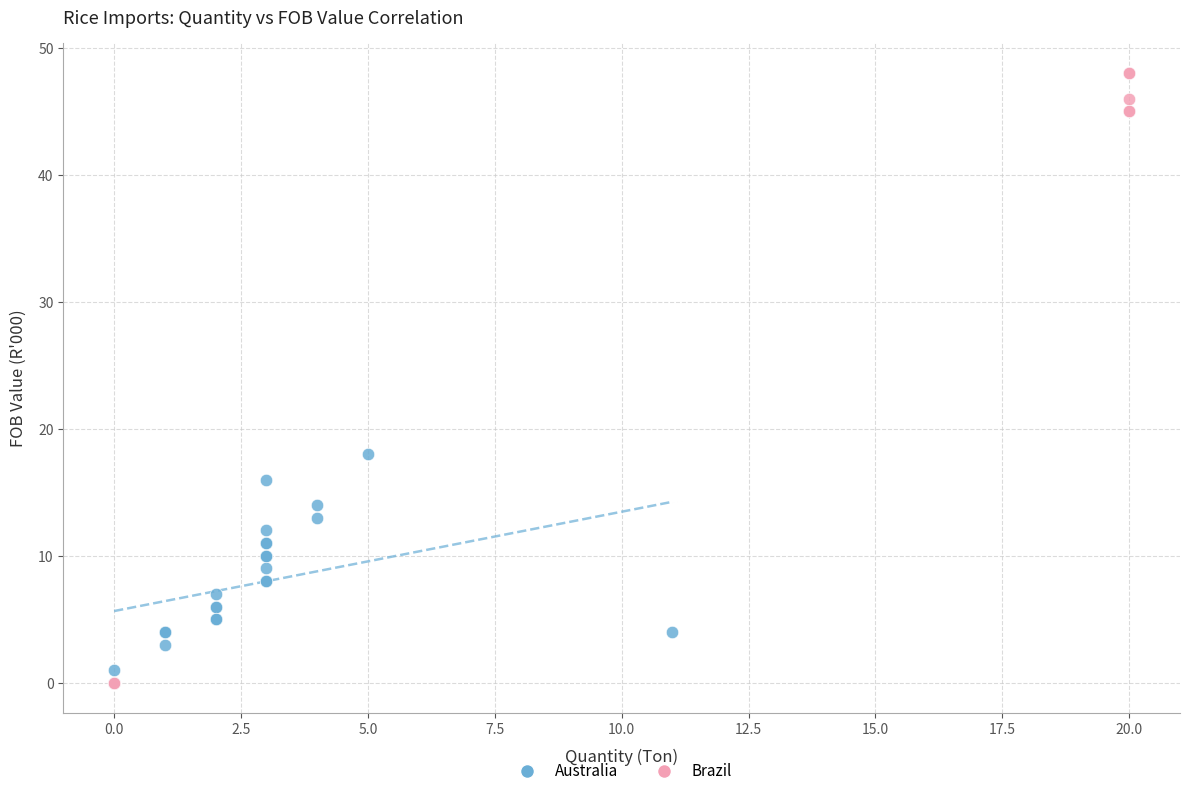

Which series contains the highest Y value?

Brazil